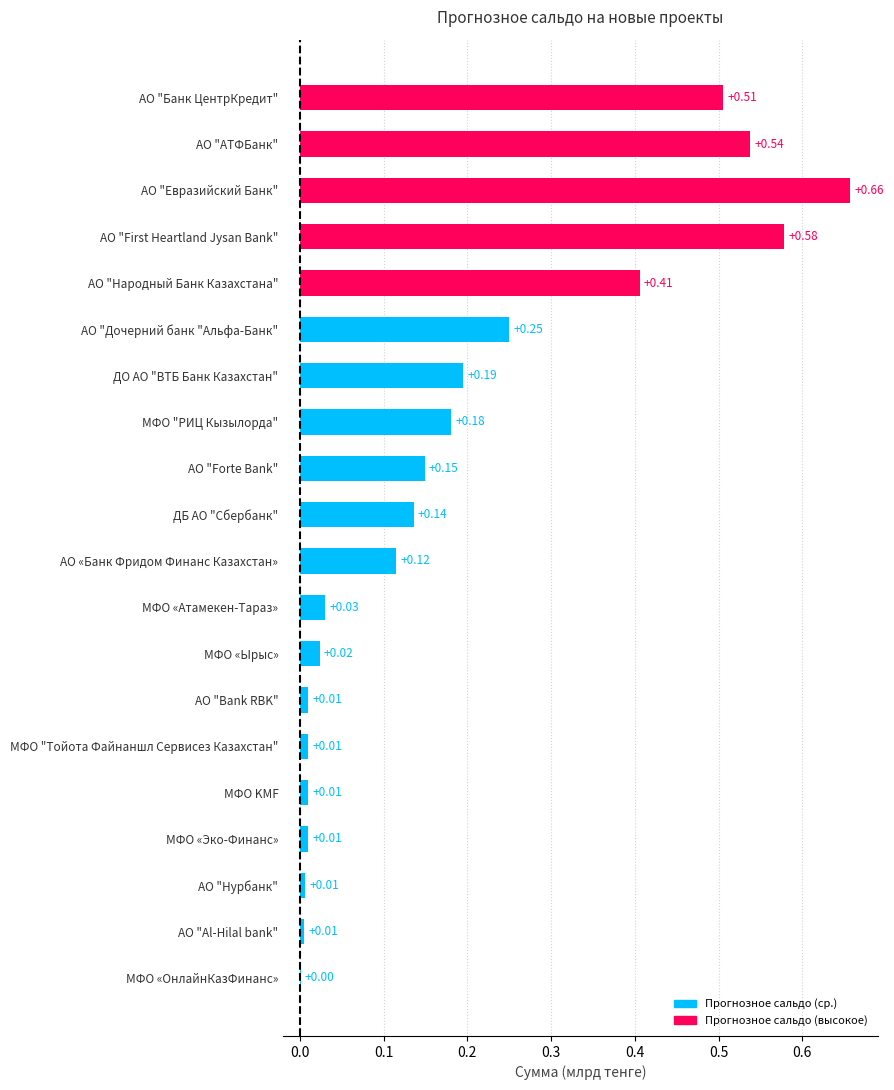

Are the bars horizontal?

Yes